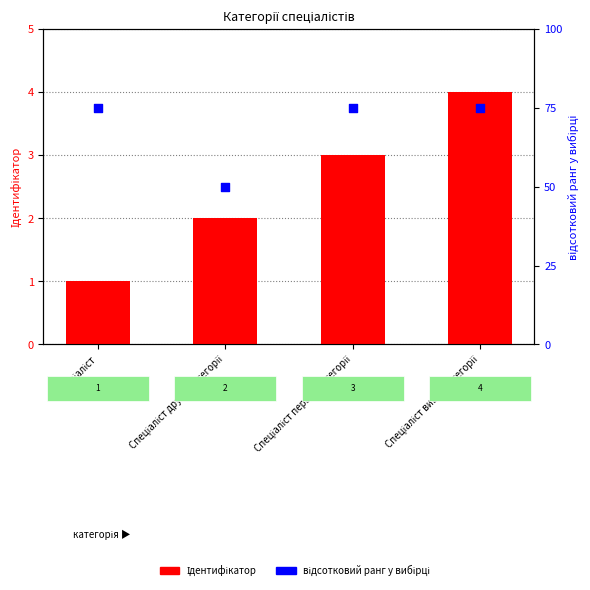

Which series has the widest spread of Y values?

відсотковий ранг